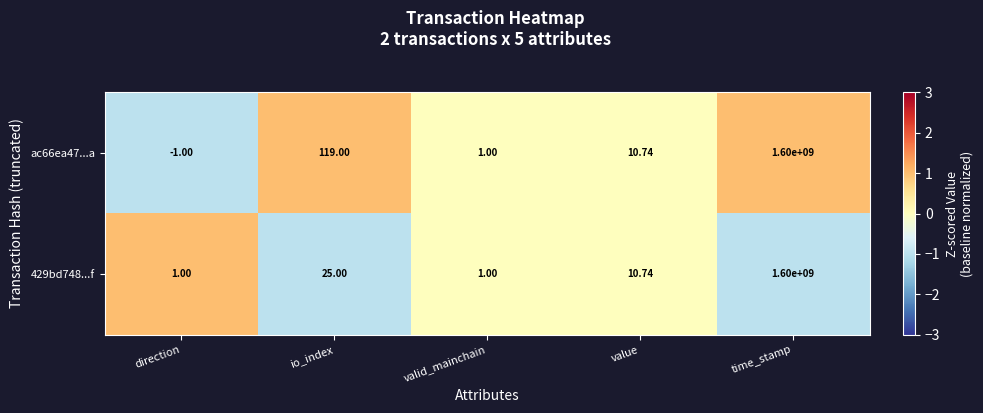

Where is ac66ea47...a nearest to the value 799999999?

io_index